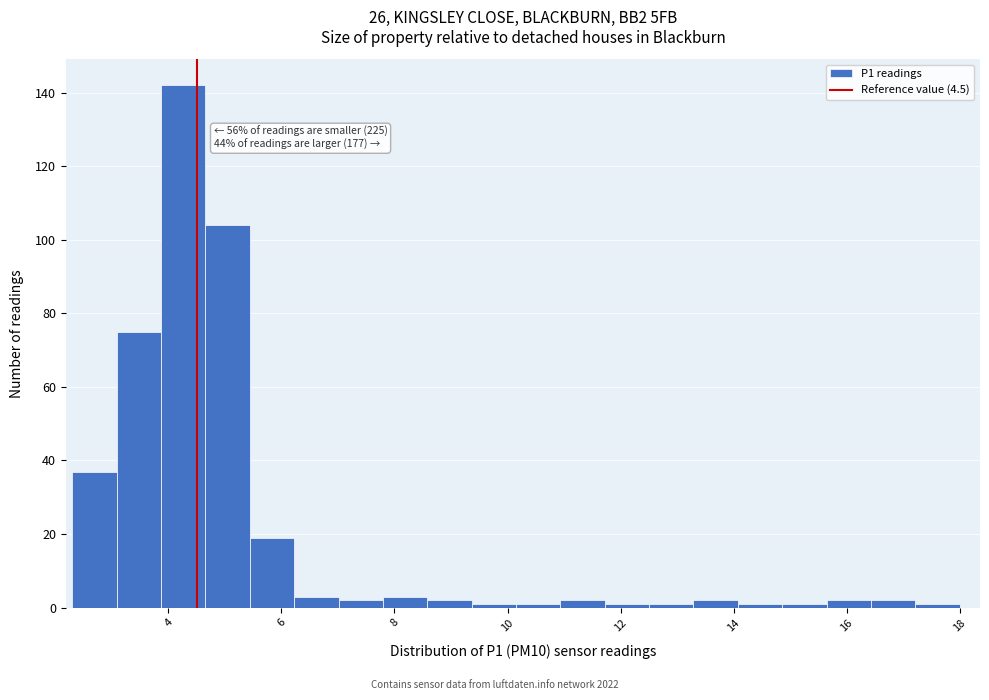

Read against the x-axis, roughly where is the centre of the tallest bar?

4.2